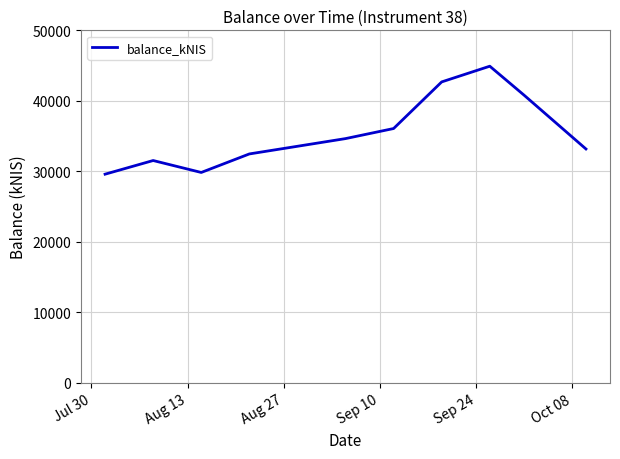

What is the difference between the maximum and minimum values?

15310.0